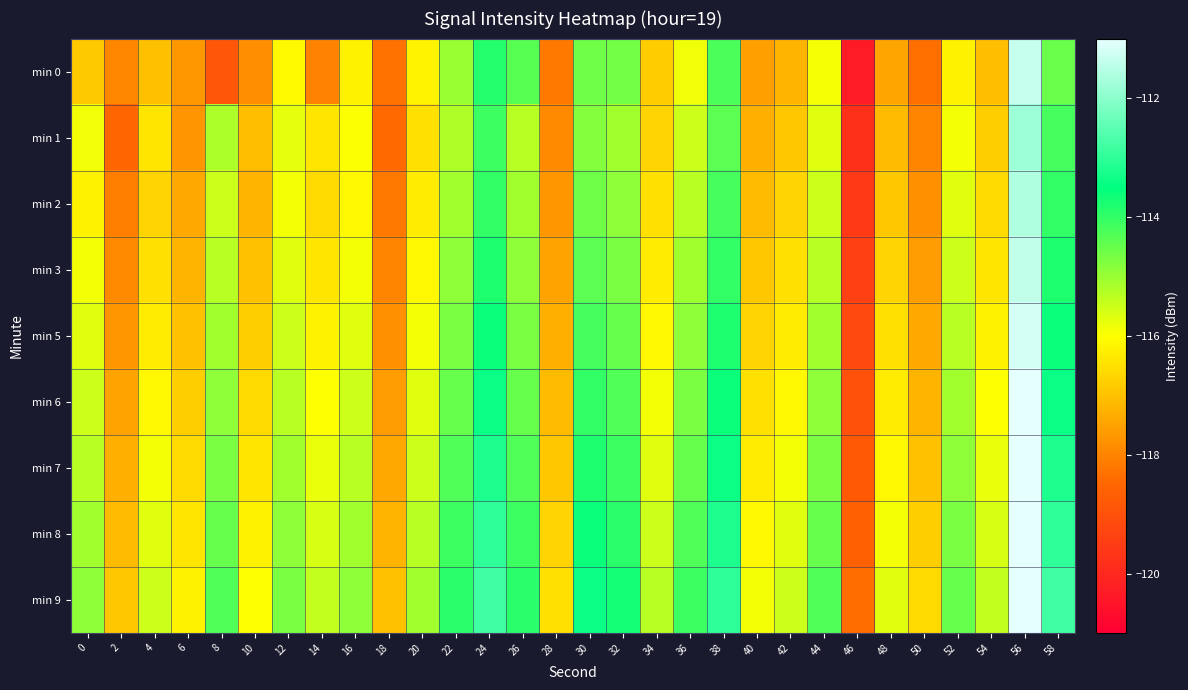

Which label corresponds to the smallest value in the chart?

46